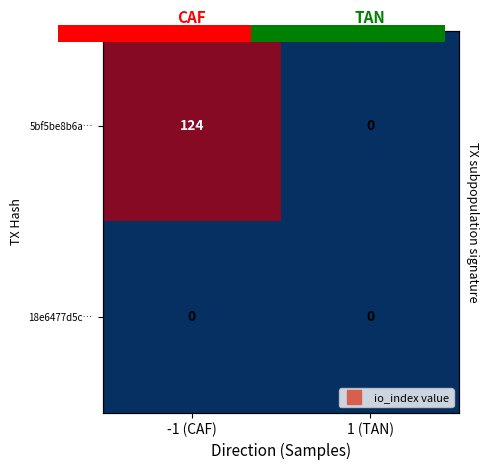

What is the difference between the highest and lowest values at -1 (CAF)?

124